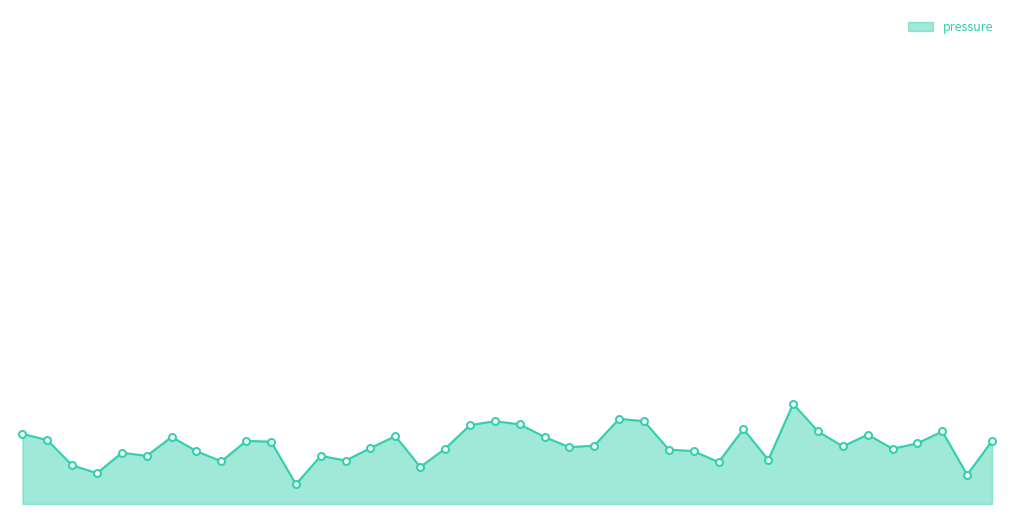

What is the value of the 28th point from the left?

50186.8